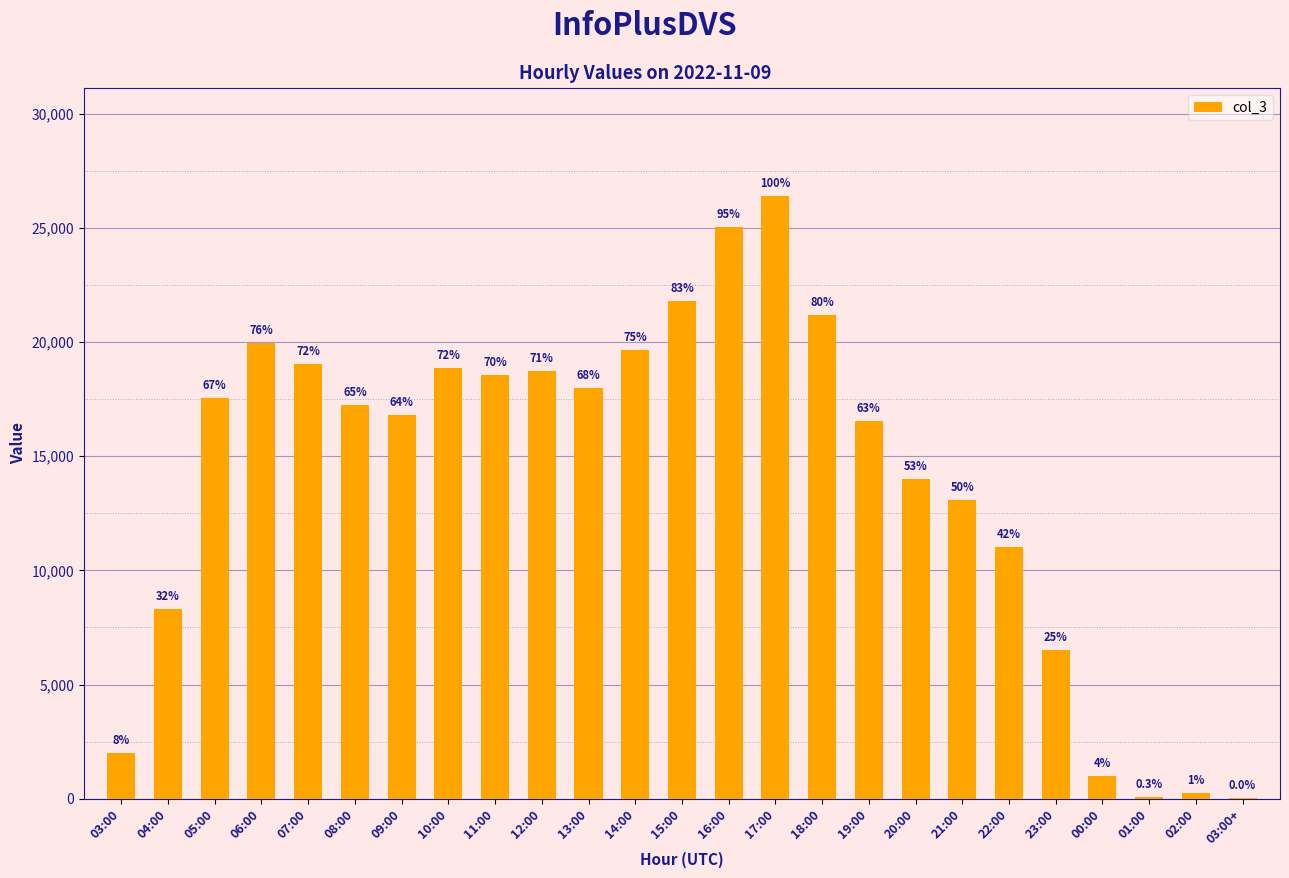

What is the minimum value shown in the chart?

12